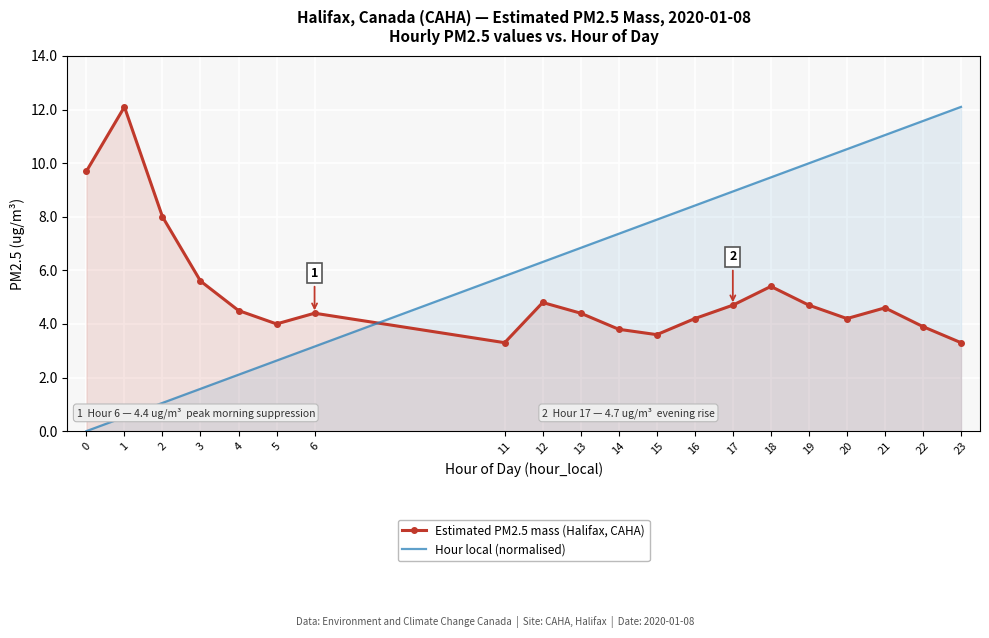

What is the value of the Estimated PM2.5 mass (Halifax, CAHA) point at the 9th from the left?

4.8